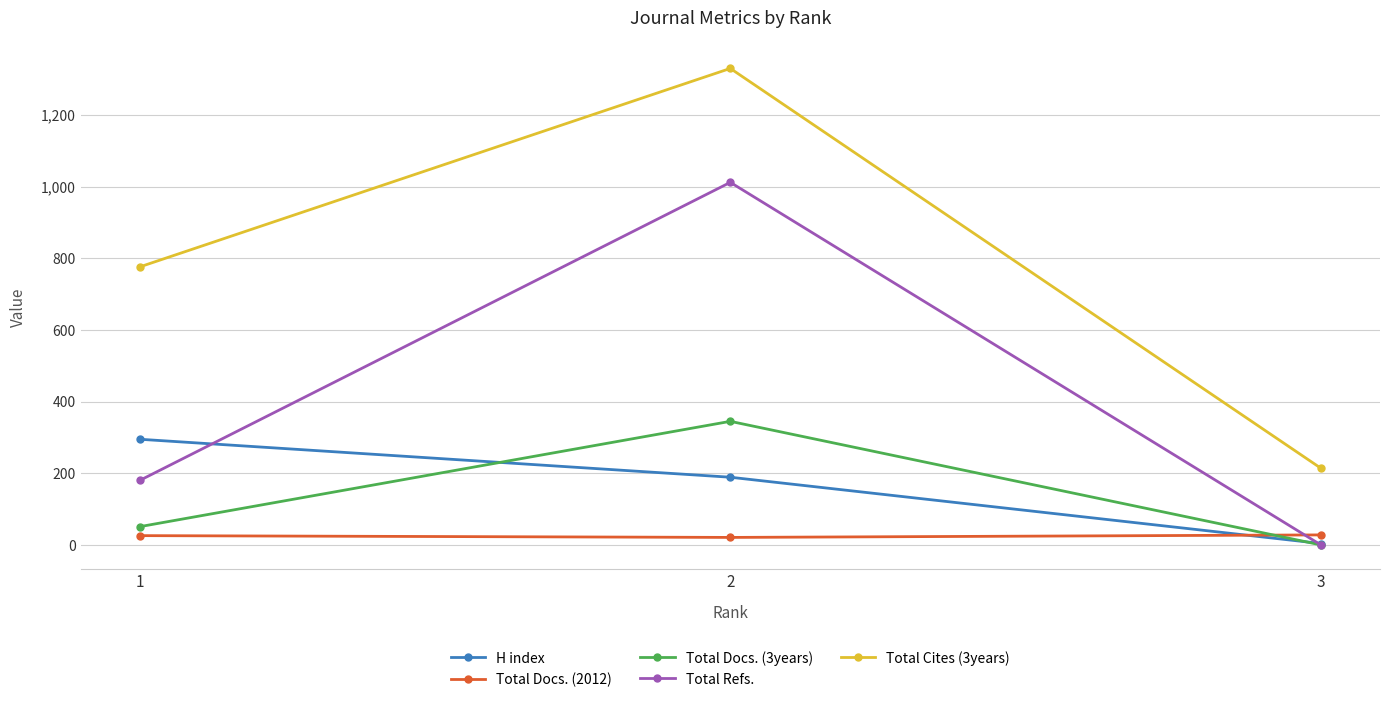

What is the sum of the Total Docs. (2012) values at 2 and 3?

49